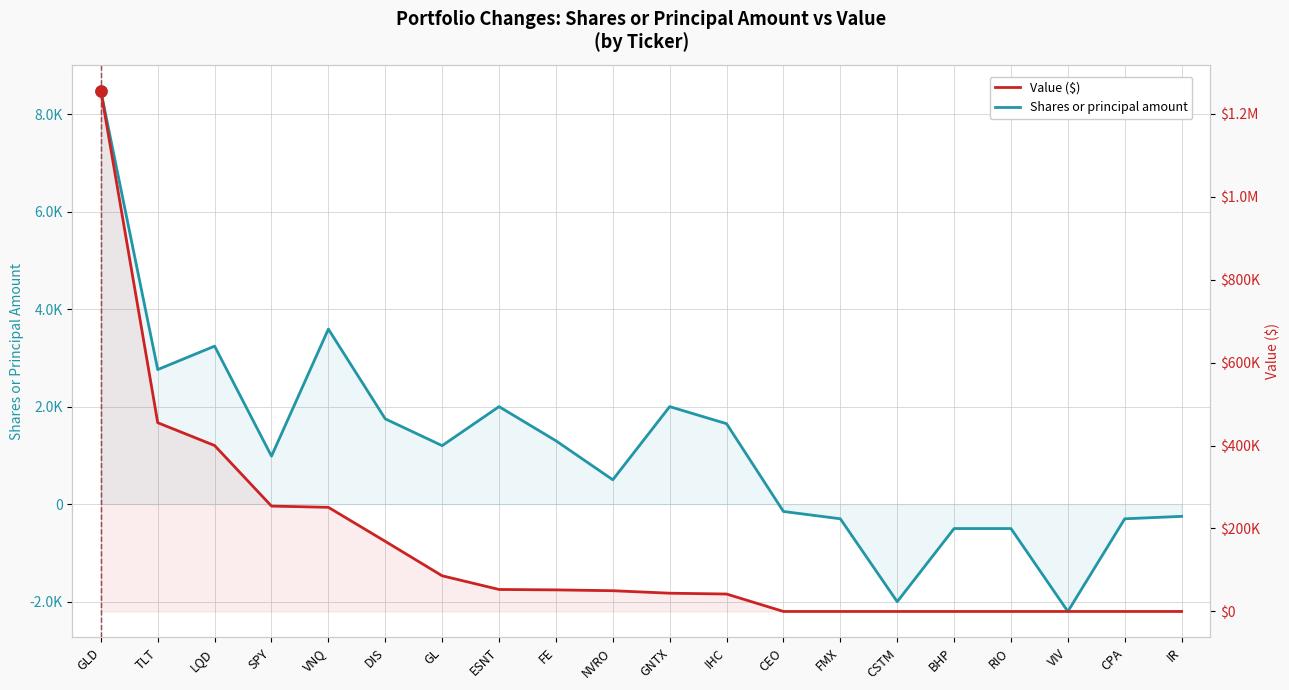

Reading left to right, transcribe all the data shown in this chart.

Shares or principal amount: 8475	2760	3240	985	3590	1749	1200	2000	1300	500	2000	1650	-150	-300	-2000	-500	-500	-2200	-300	-250
Value ($): 1255000	455000	400000	254000	251000	169000	86000	53000	52000	50000	44000	42000	0	0	0	0	0	0	0	0